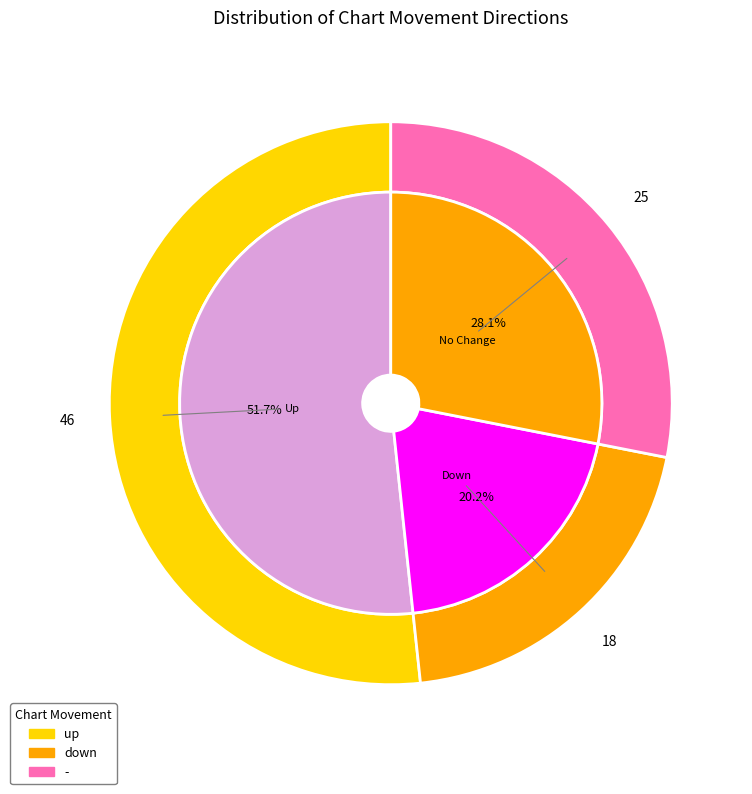

To the nearest percent, what is the average slice percentage?

33%